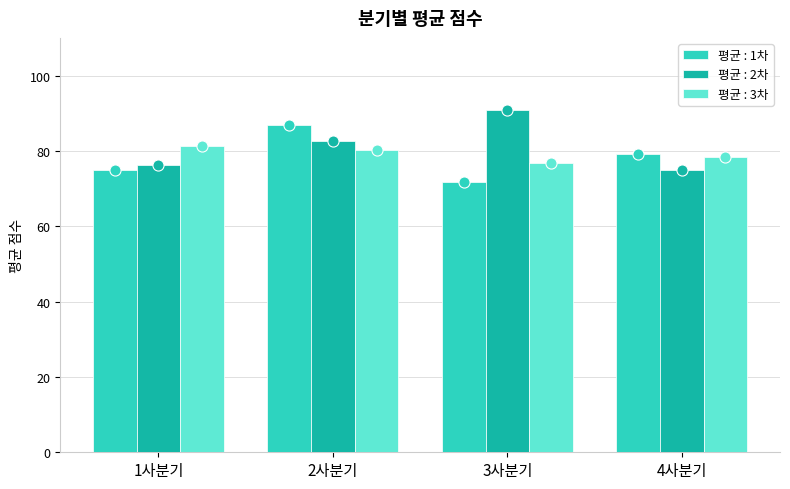

What is the spread (max minus min) of values at 4사분기?

4.2